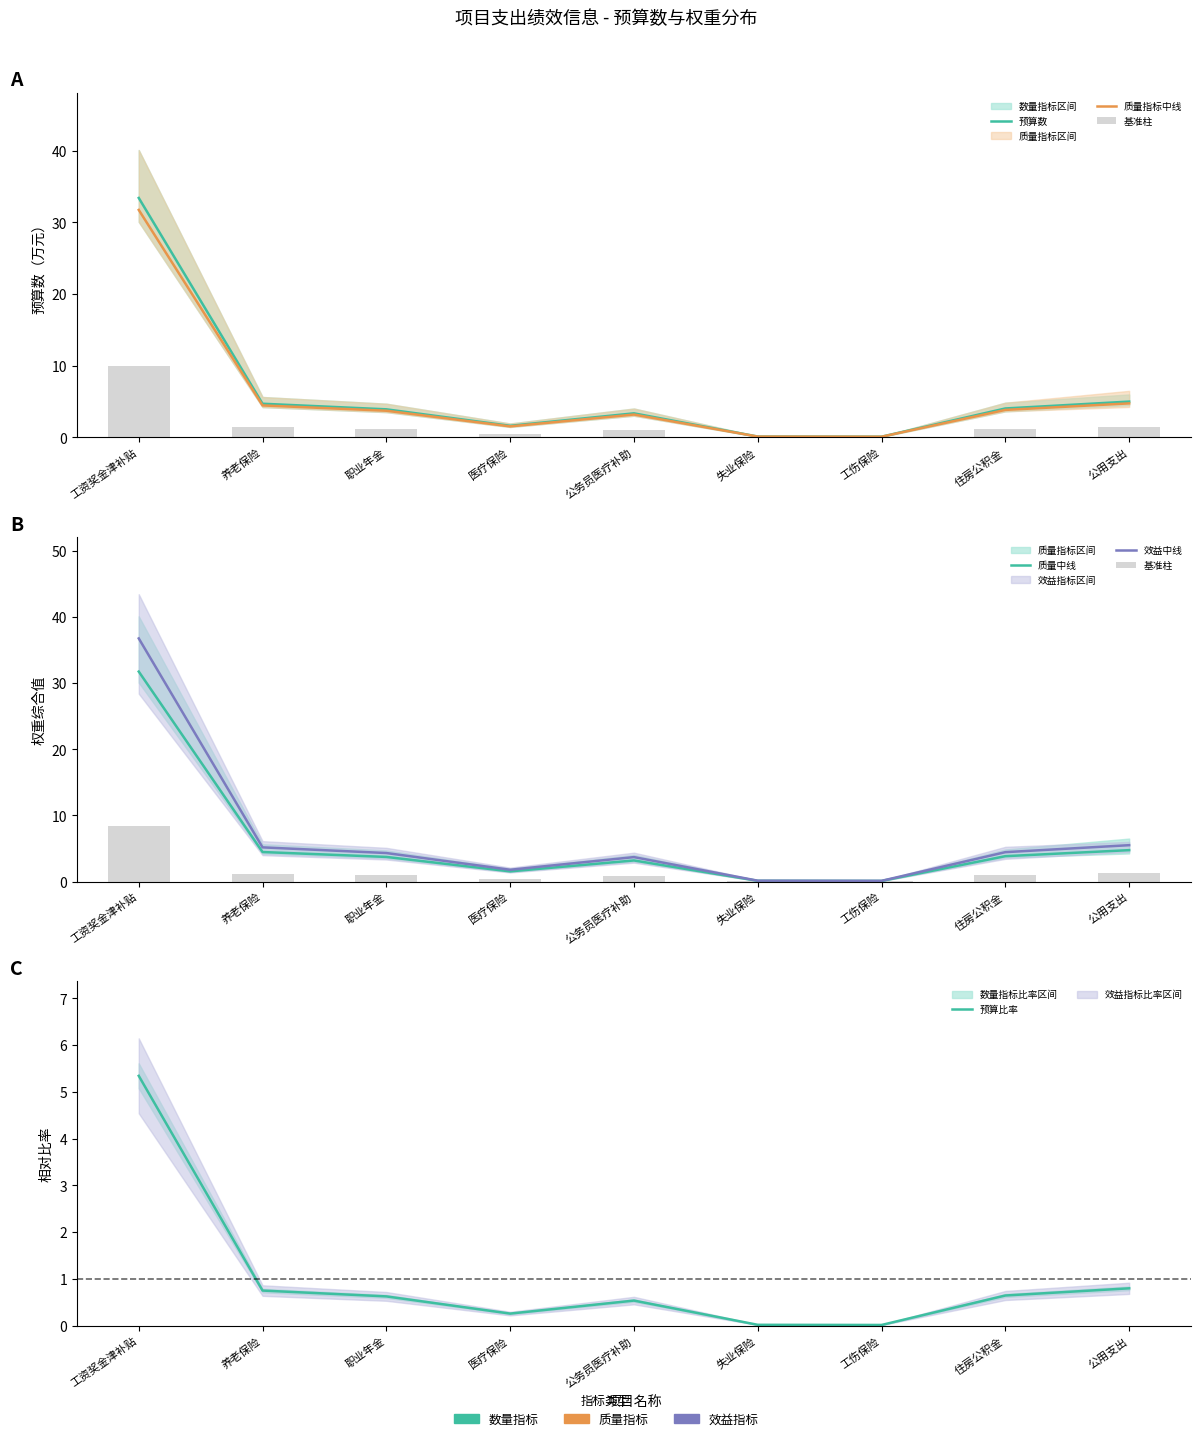

What is the total value across all series at 失业保险?

0.5